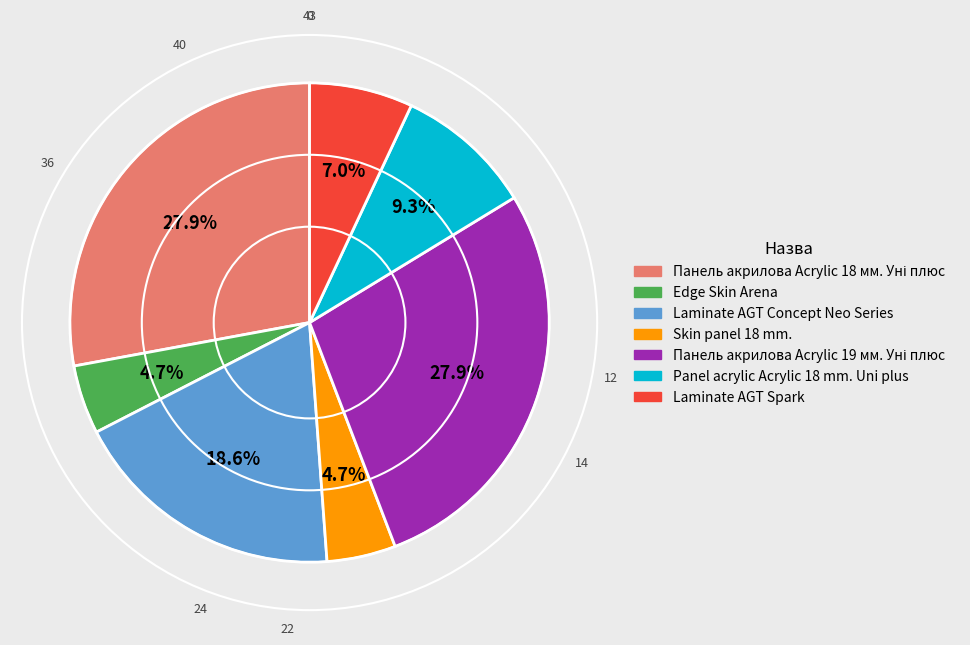

What percentage is the Skin panel 18 mm. slice, to the nearest percent?

5%